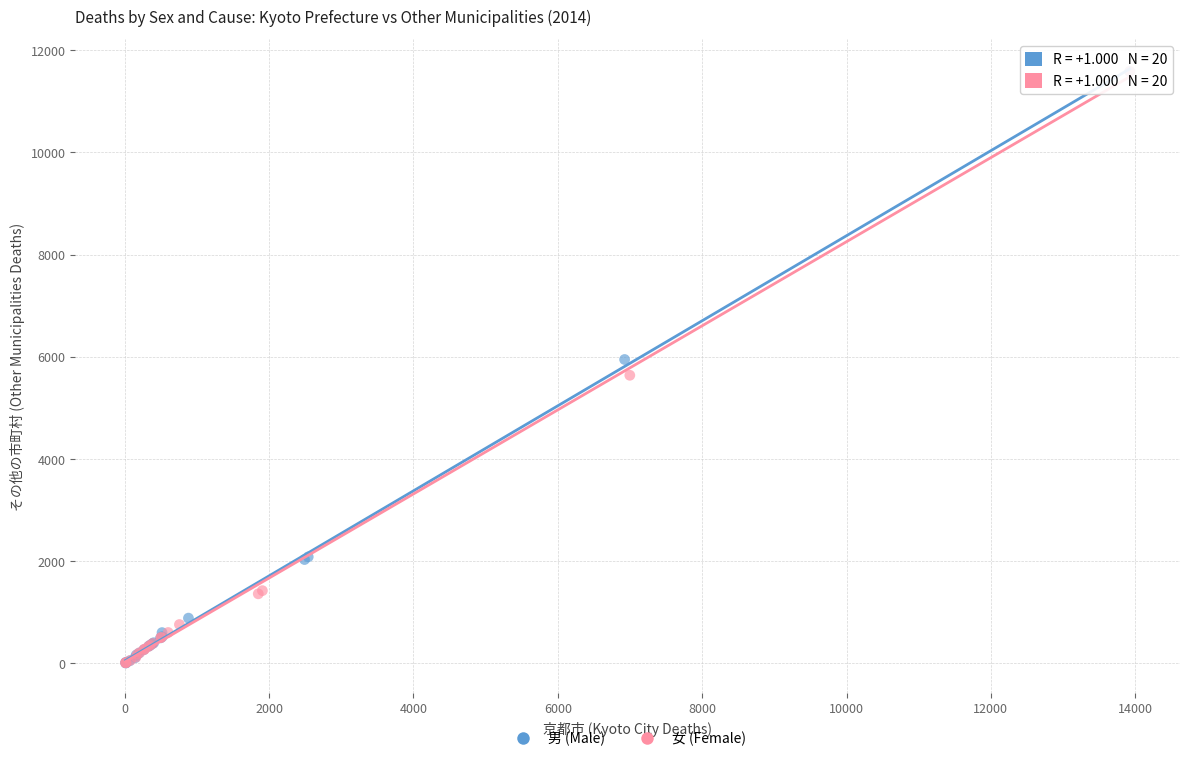

What are all the series names shown in the legend?

男 (Male), 女 (Female)